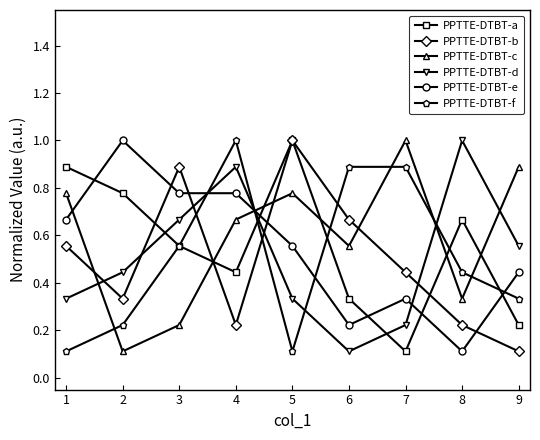

What is the highest value of the PPTTE-DTBT-b series?

1.0